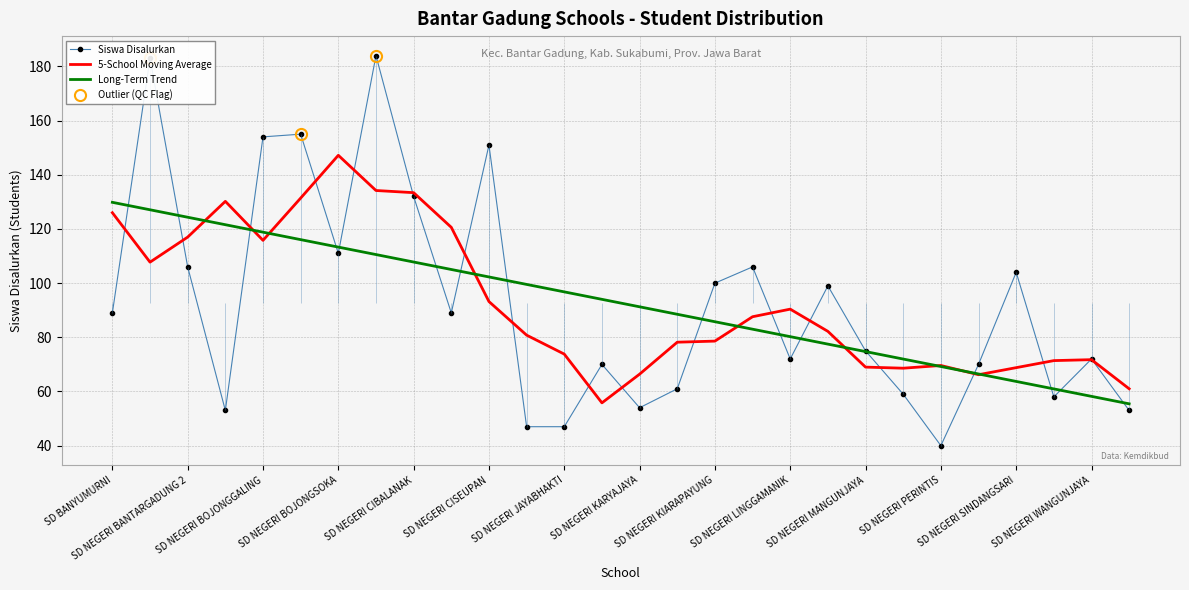

How many data points in 5-School Moving Average are above 82?

14